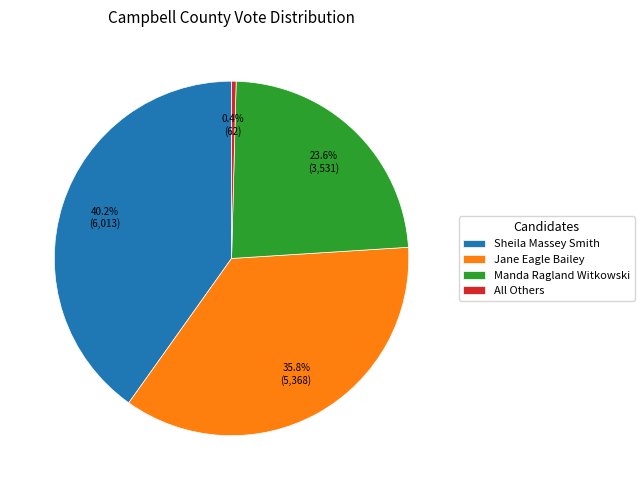

The Sheila Massey Smith slice represents 40% of the pie. True or false?

True